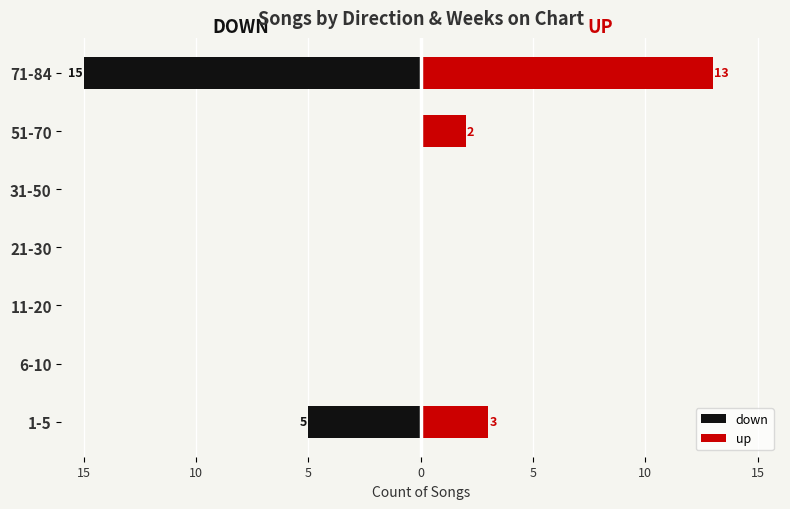

How many groups of bars are there?

7